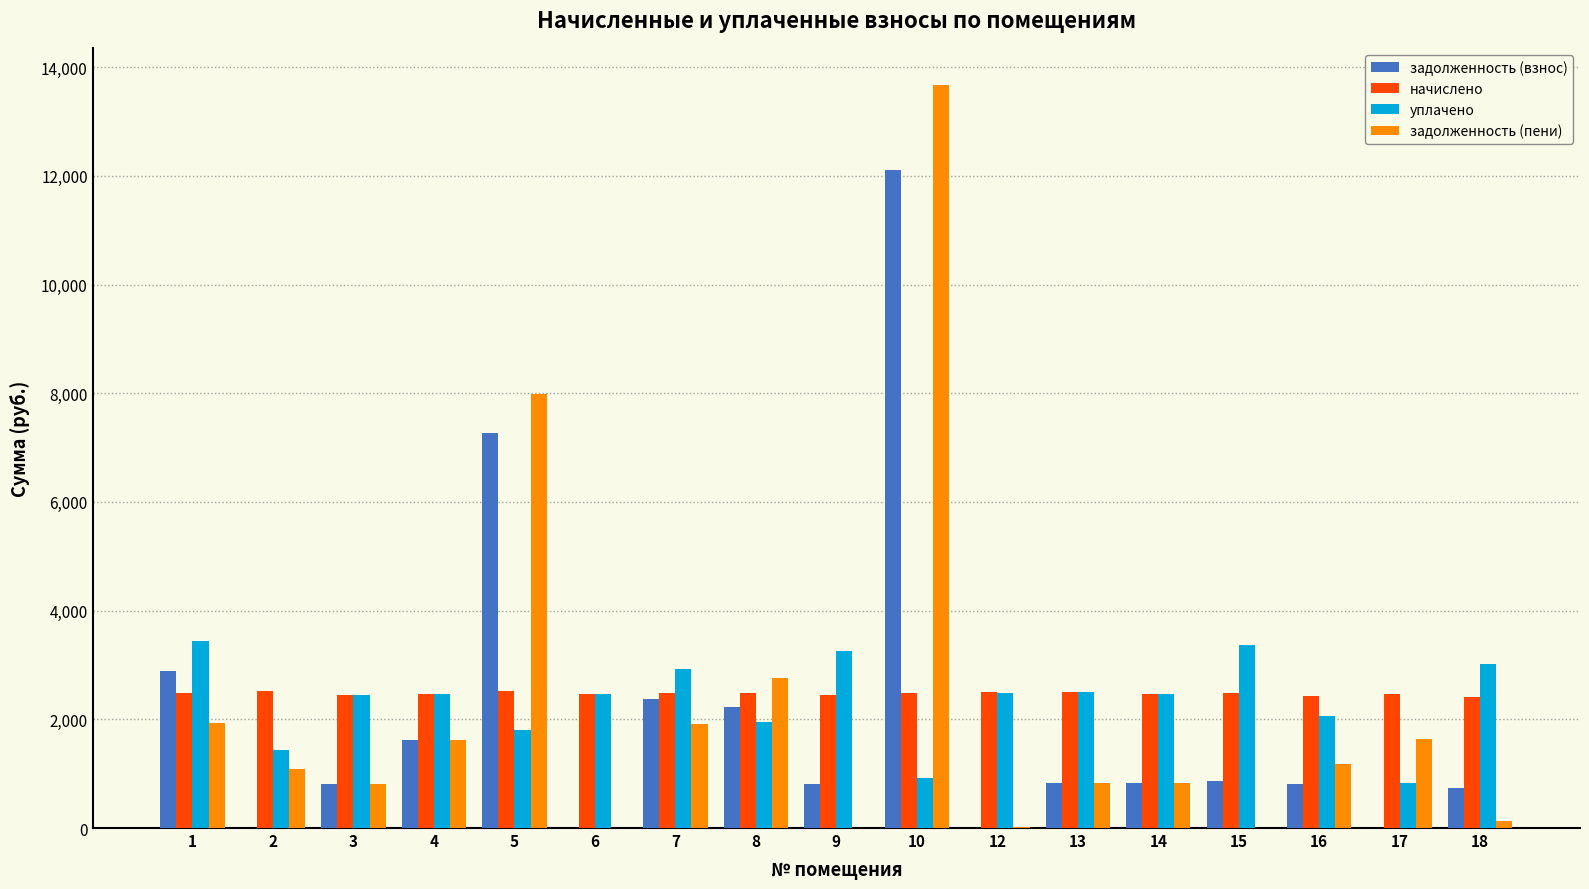

Is the value of задолженность (взнос) at 9 greater than the value of уплачено at 8?

No